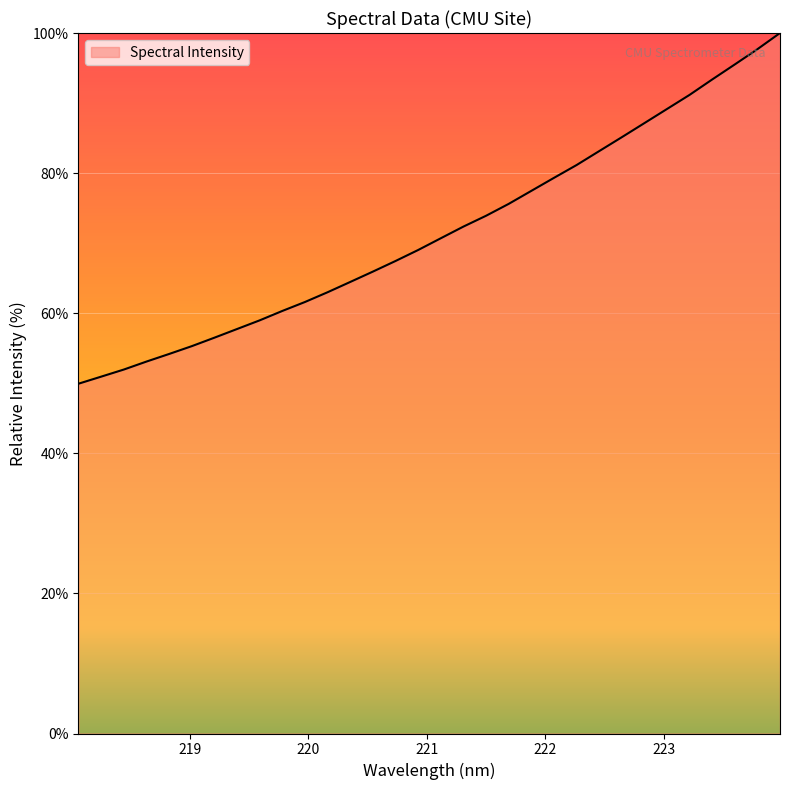

What is the smallest value displayed?

49.9